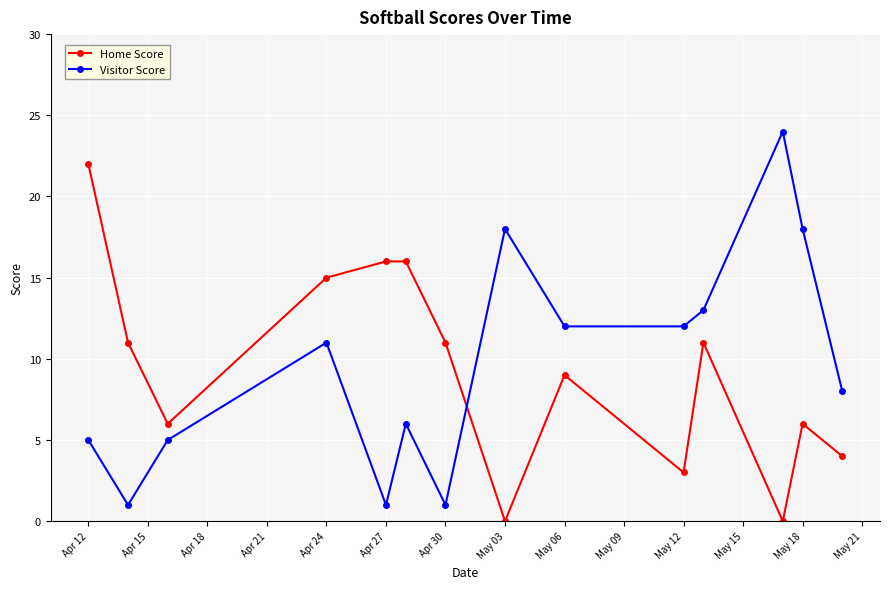

How many times do Home Score and Visitor Score cross each other?

1